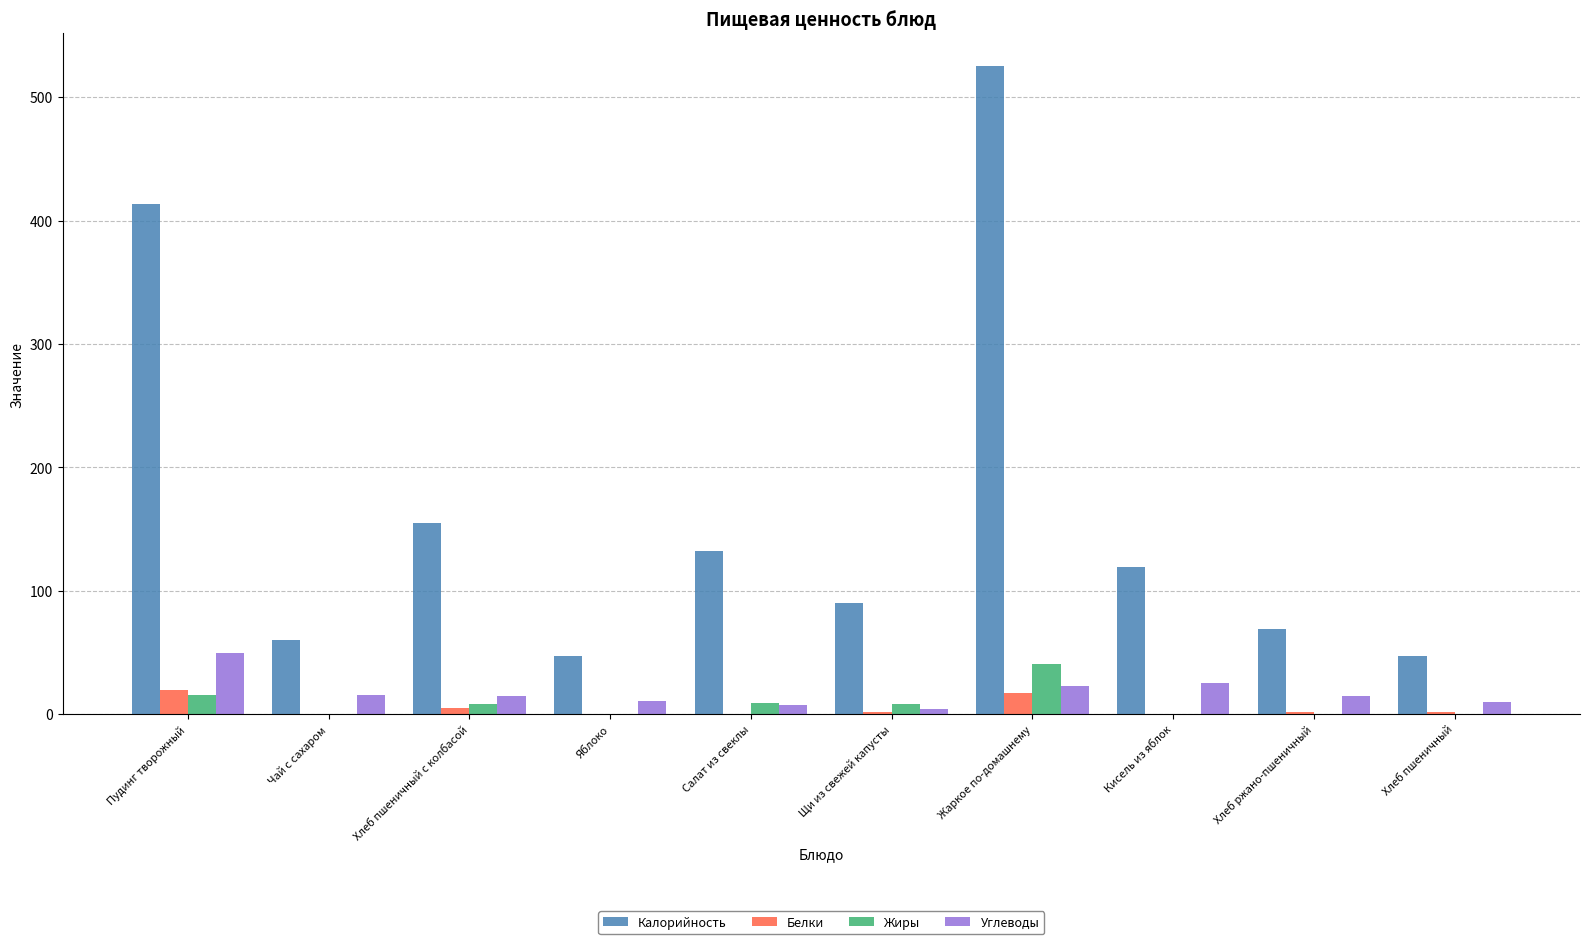

What is the sum of all Белки values?

47.5